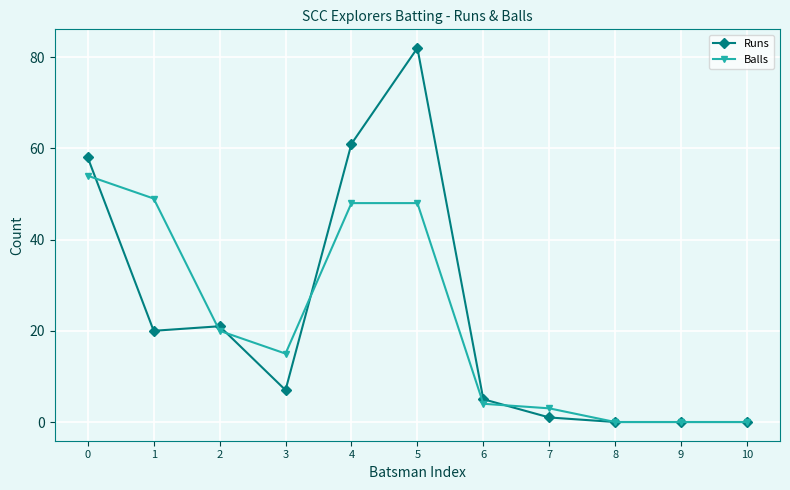

List the series in order of their peak value, lowest first.

Balls, Runs